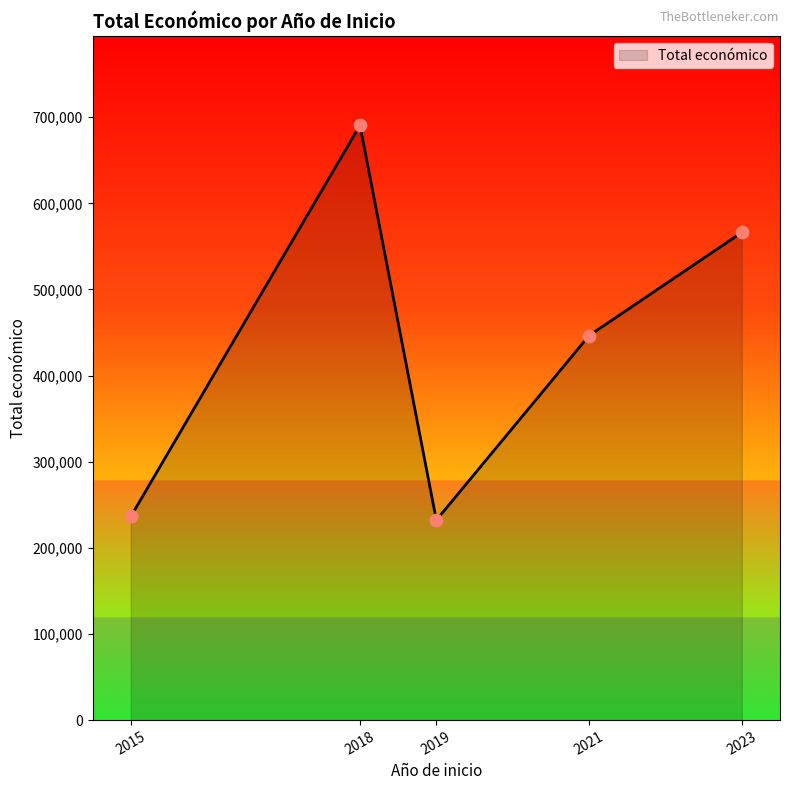

What is the change in value from 2019 to 2021?

+214251